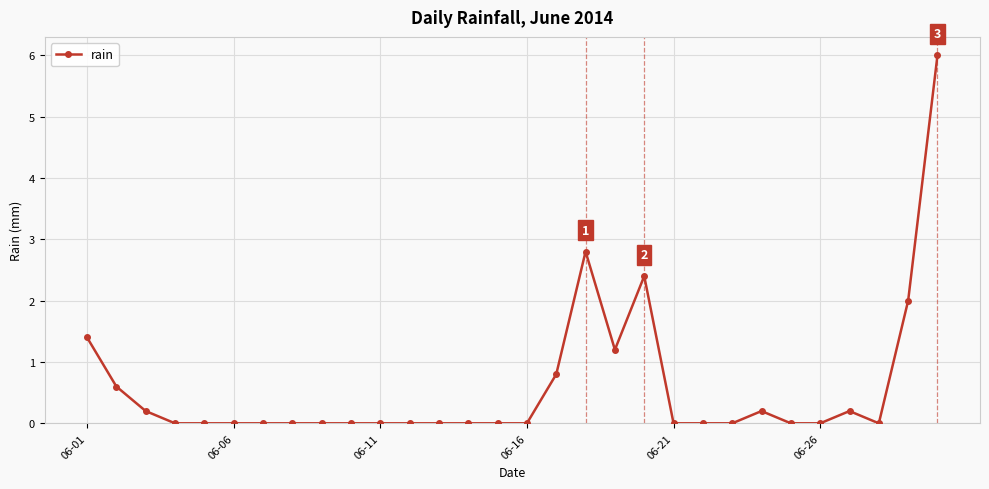

True or false: the data has more than 2 interior local peaks.

True